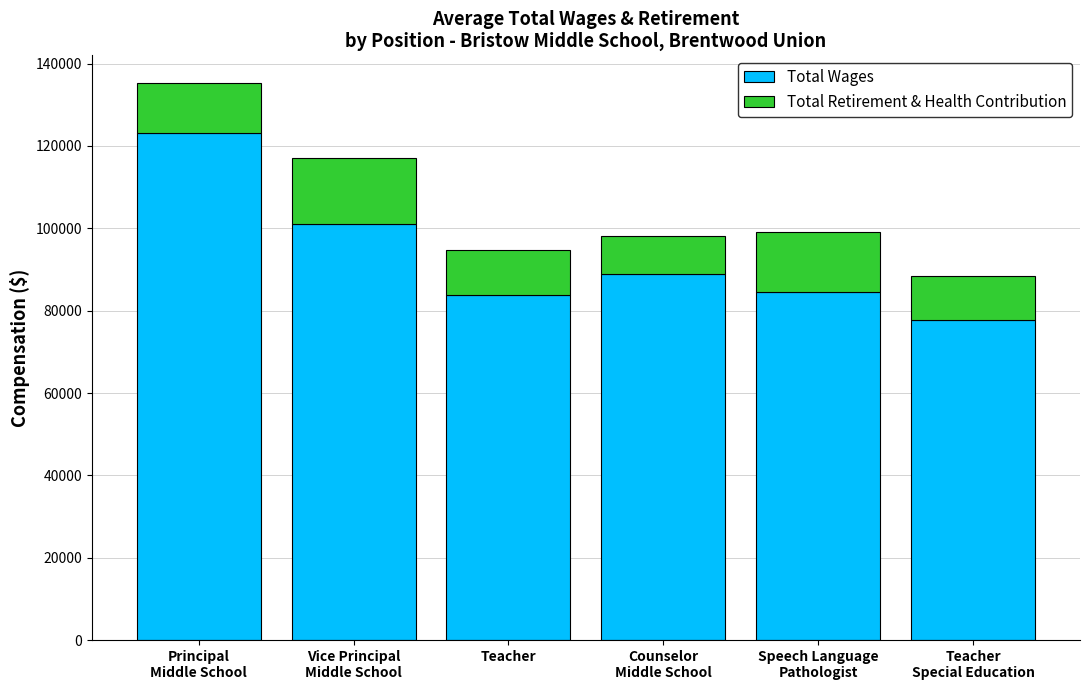

Reading left to right, what are the values for Total Wages?

123192.0	100965.5	83728.9	88914.0	84442.0	77742.0